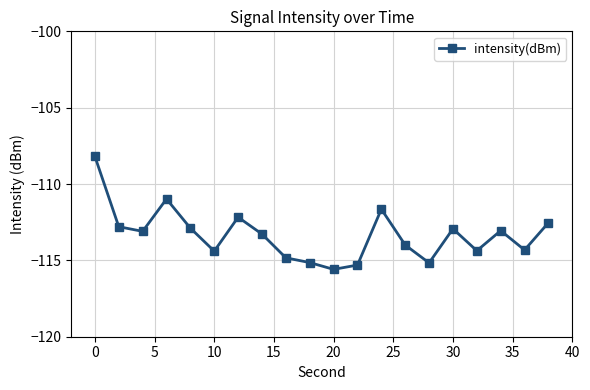

Is this an area chart (filled region under the line)?

No